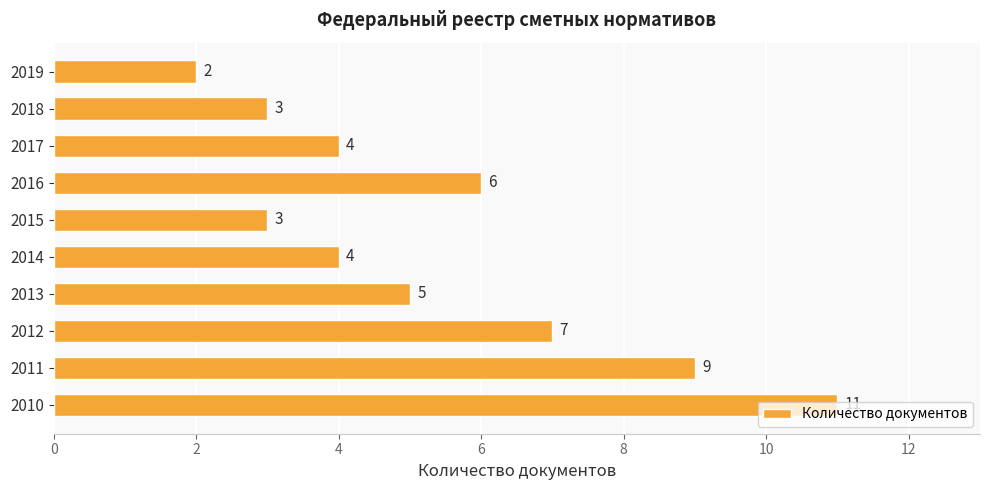

Where is the data nearest to the value 6?

2016